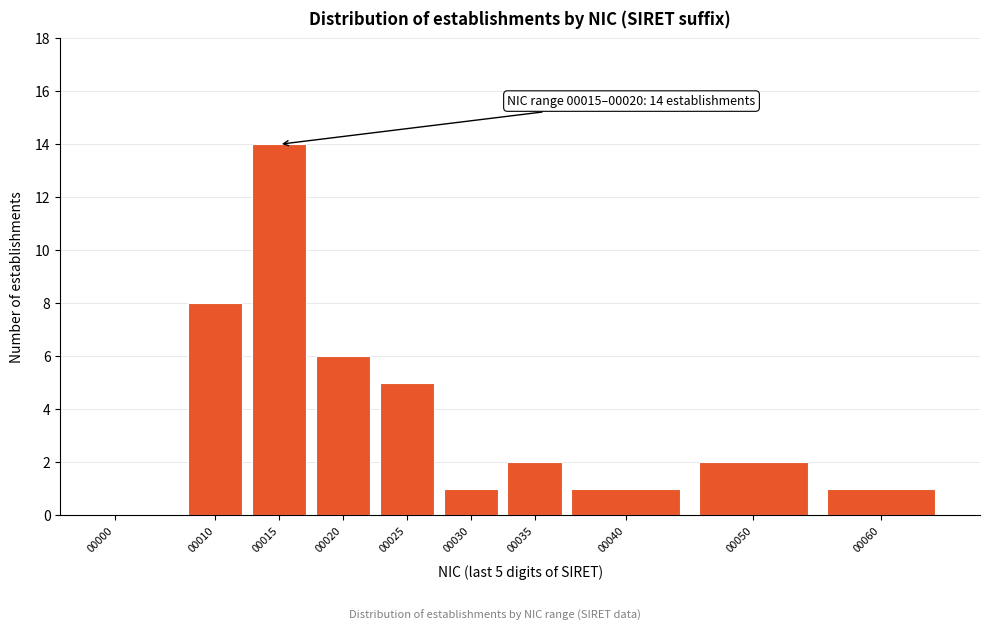

Reading right to left, what are all the values shown in this chart?

00060=1	00050=2	00040=1	00035=2	00030=1	00025=5	00020=6	00015=14	00010=8	00000=0